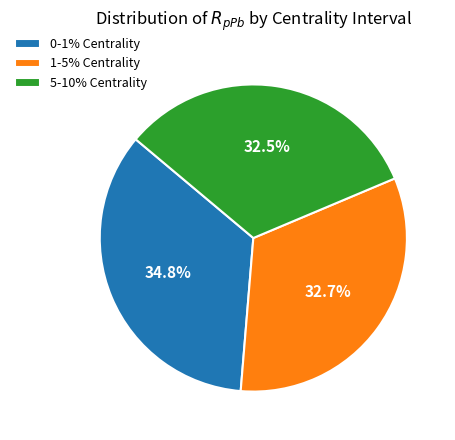

How many slices are in this pie chart?

3